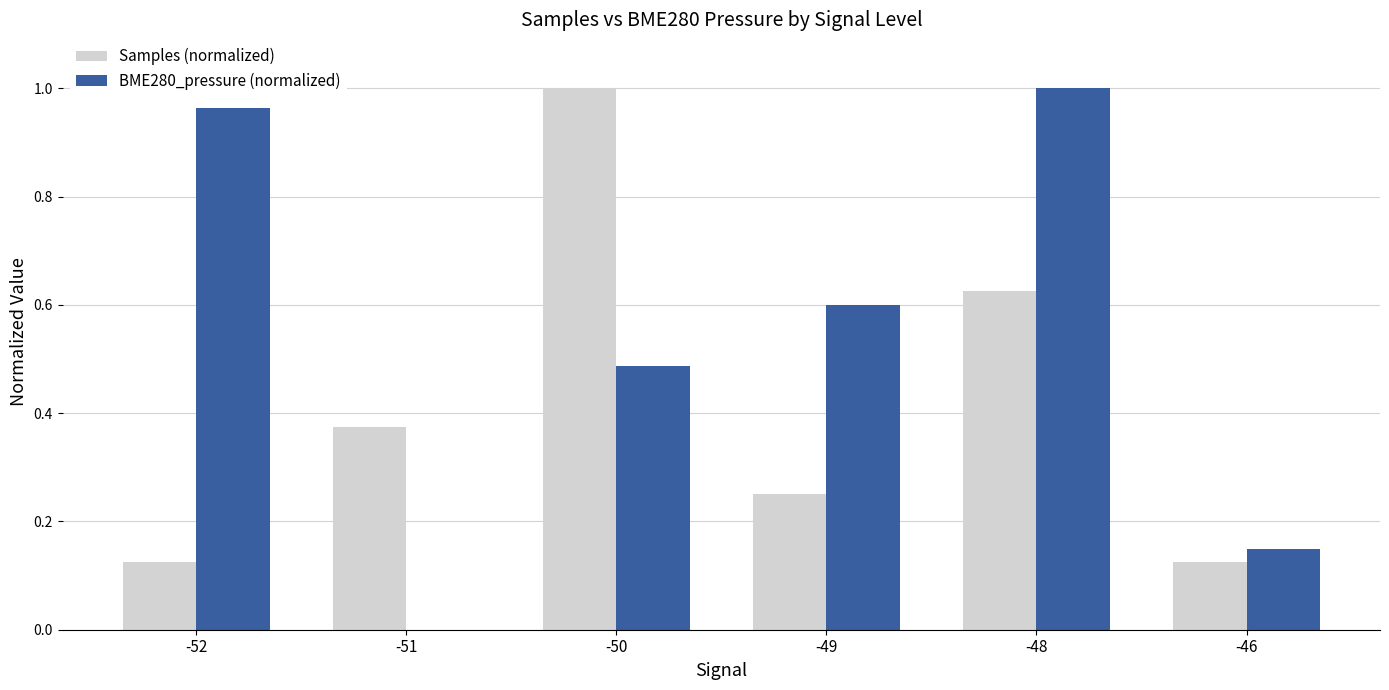

What is the sum of all Samples (normalized) values?

2.5